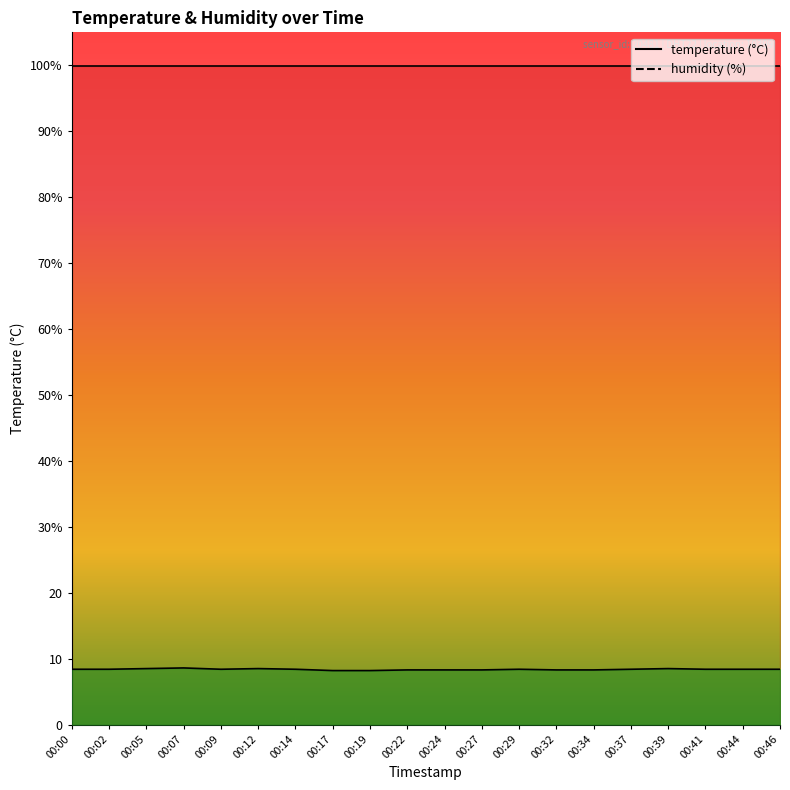

Which has a higher value, 00:44 or 00:05?

00:05